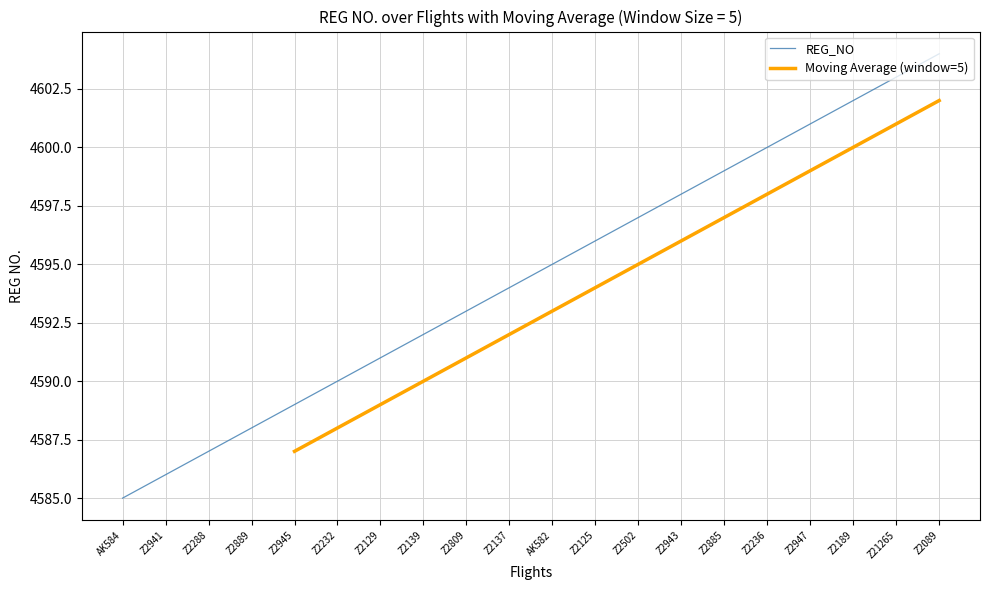

What position from the right is Z2943?

7